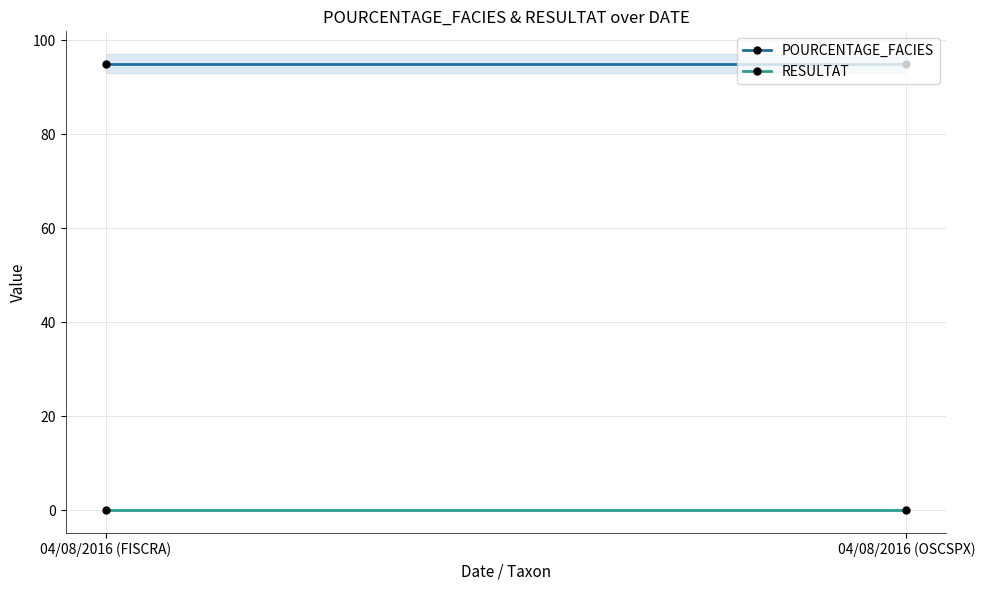

The POURCENTAGE_FACIES series shows 21 at 04/08/2016 (OSCSPX). True or false?

False